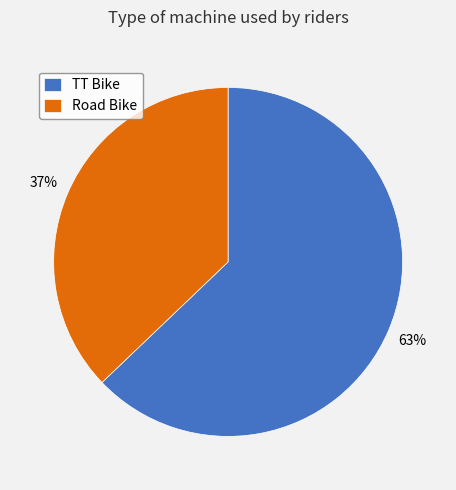

To the nearest percent, what is the combined percentage of TT Bike and Road Bike?

100%